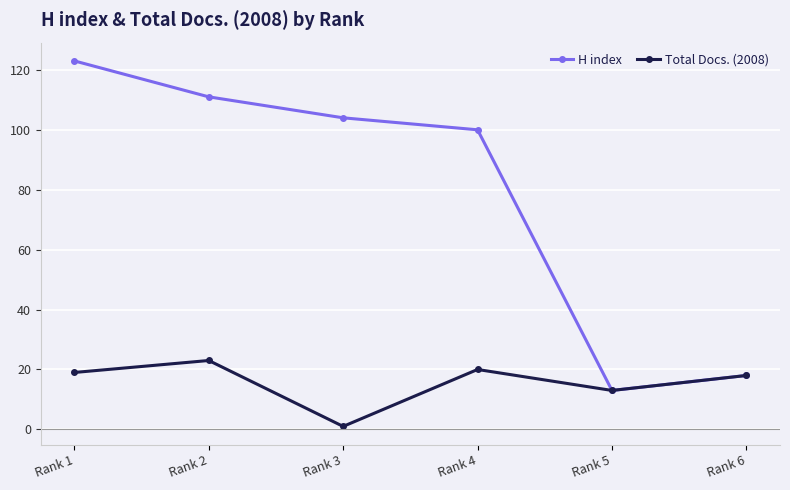

How many series are shown in this chart?

2